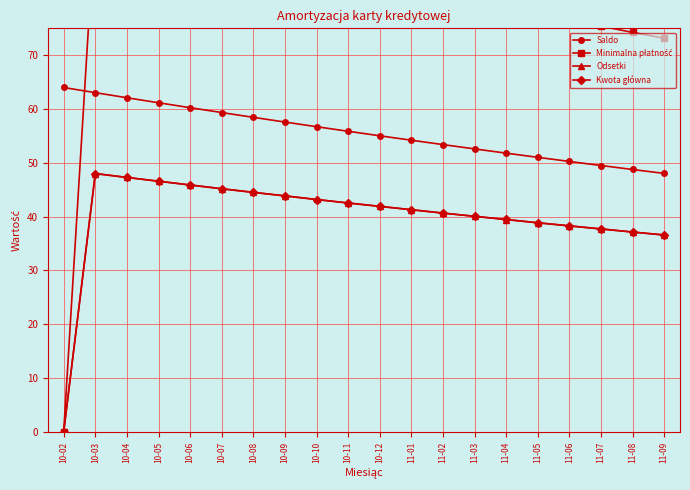

True or false: Saldo and Kwota główna intersect in this chart.

False